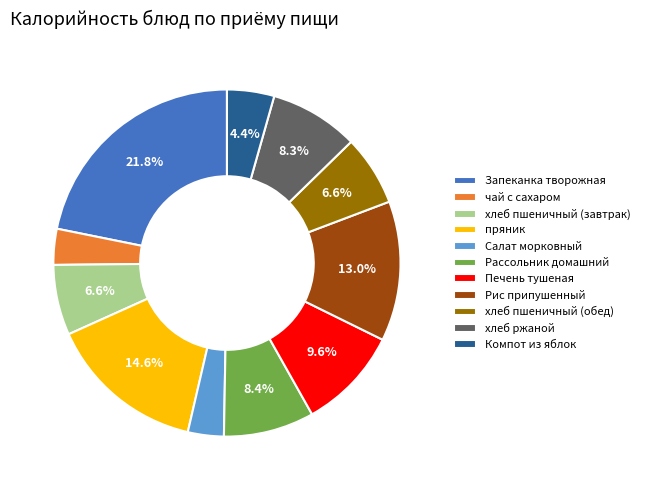

Does Салат морковный represent more than half of the total?

No